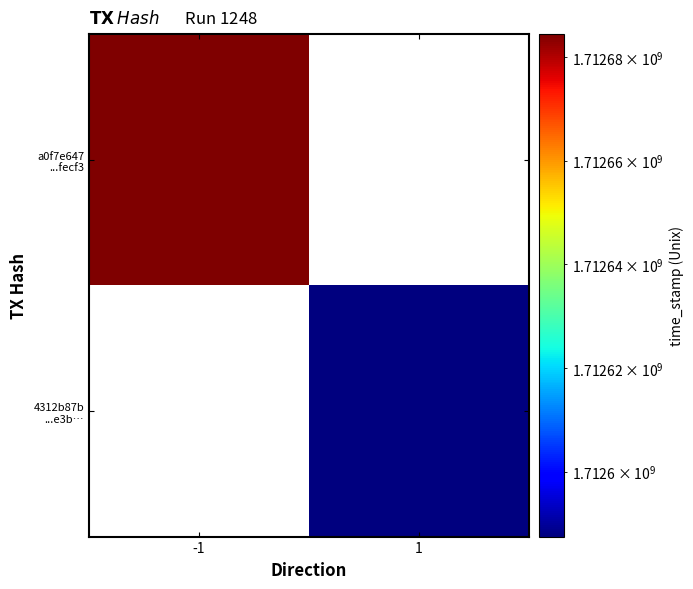

List the labels in order of a0f7e647 ...fecf3 value, smallest first.

-1, 1